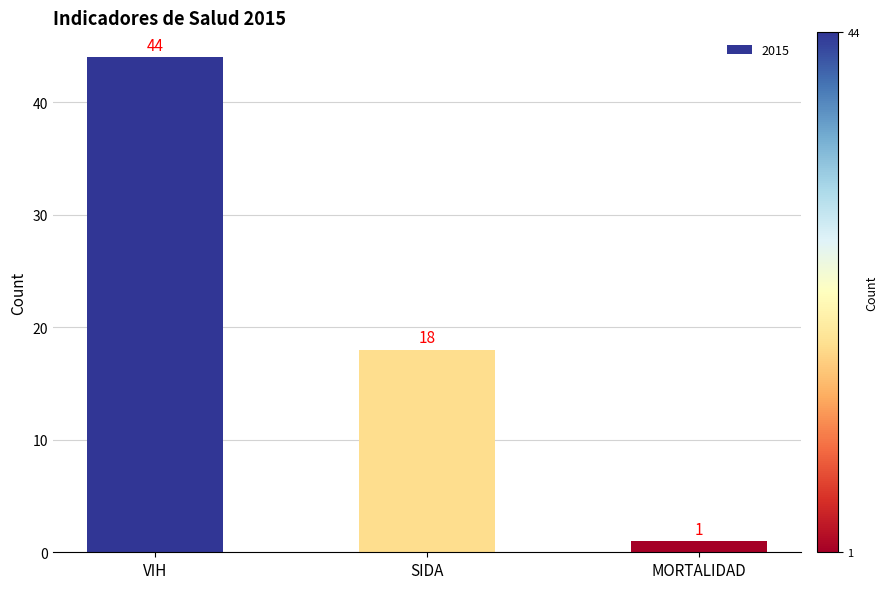

At which label does the data first exceed 18?

VIH